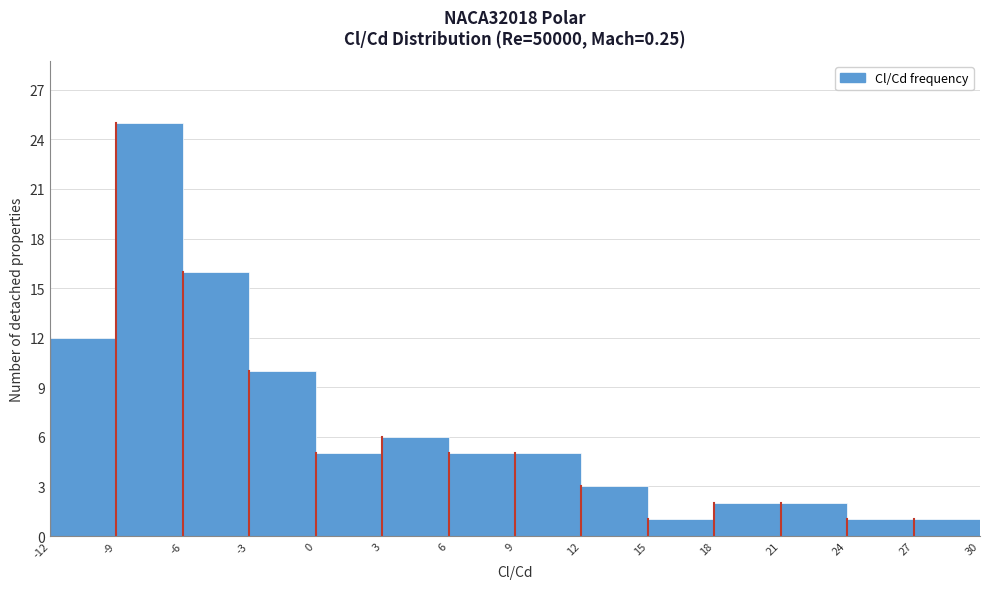

Reading left to right, list every bar in this chart as the range it spans on the x-axis followed by its height. The values are not printed on the chart, so give them approximately, as read against the axis.

-12 to -9: 12
-9 to -6: 25
-6 to -3: 16
-3 to 0: 10
0 to 3: 5
3 to 6: 6
6 to 9: 5
9 to 12: 5
12 to 15: 3
15 to 18: 1
18 to 21: 2
21 to 24: 2
24 to 27: 1
27 to 30: 1